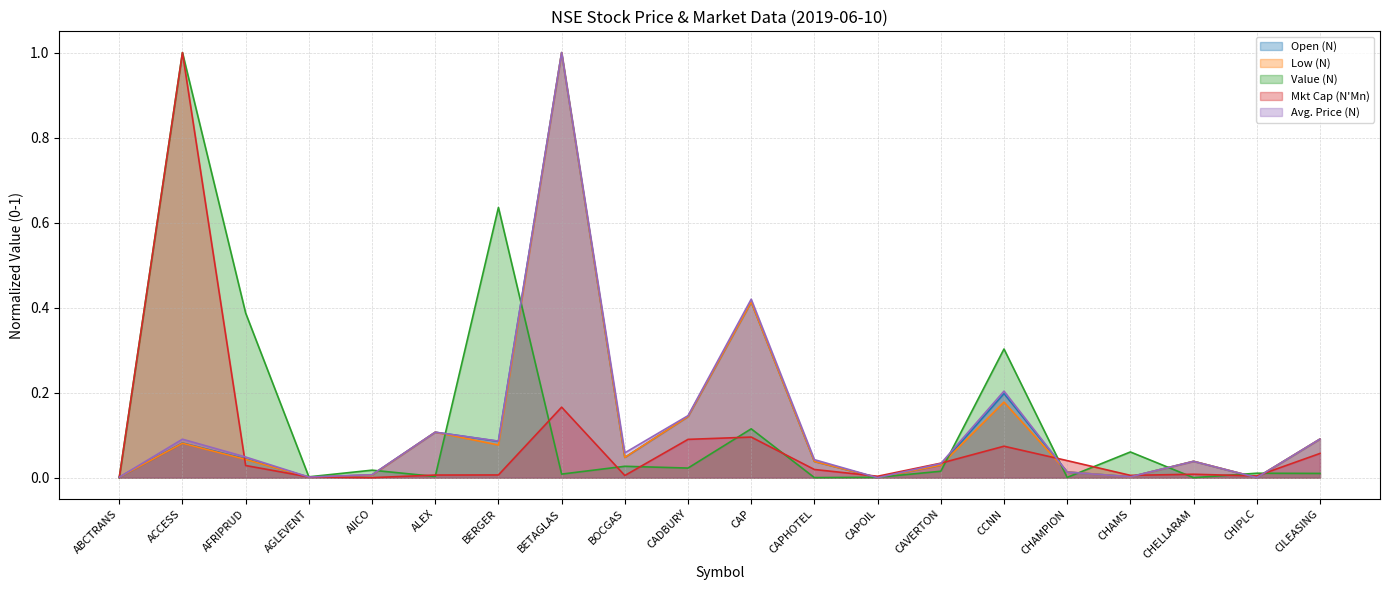

What are all the series names shown in the legend?

Open (N), Low (N), Value (N), Mkt Cap (N'Mn), Avg. Price (N)